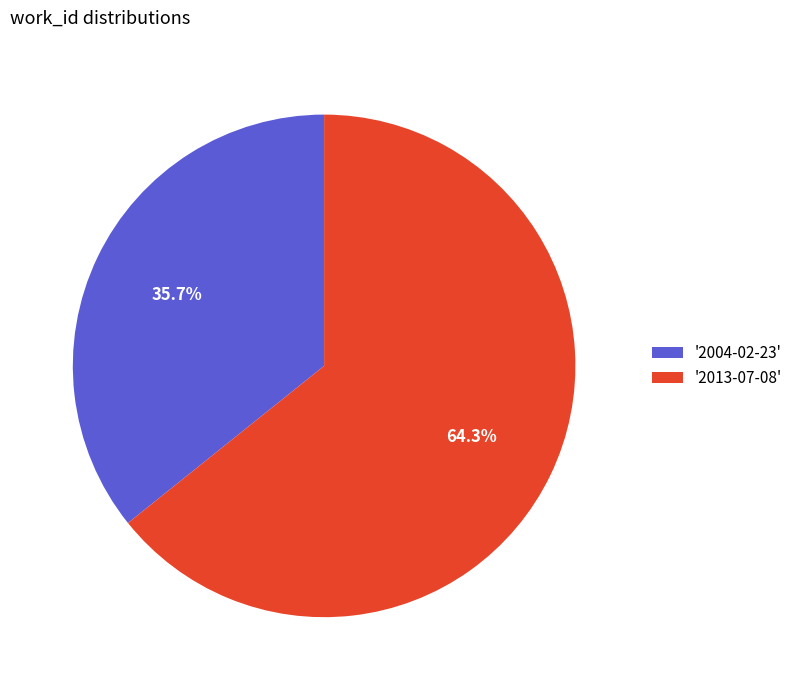

Which category has the biggest portion of the pie?

'2013-07-08'